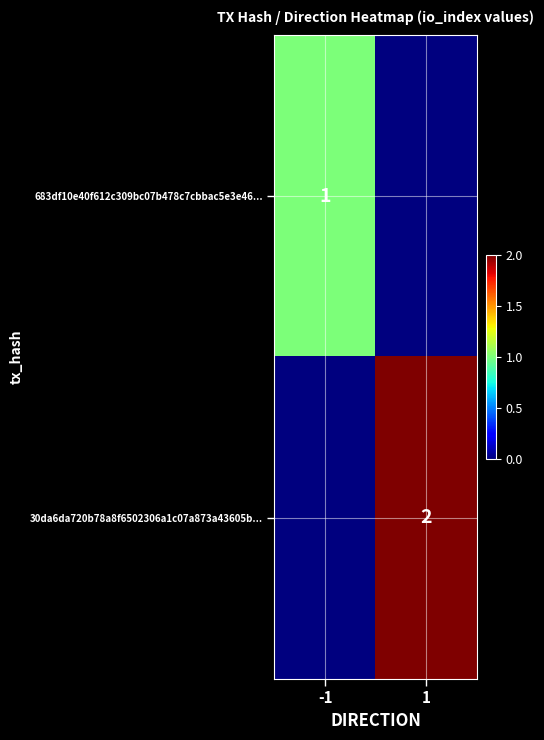

What is the difference between the highest and lowest values at 1?

2